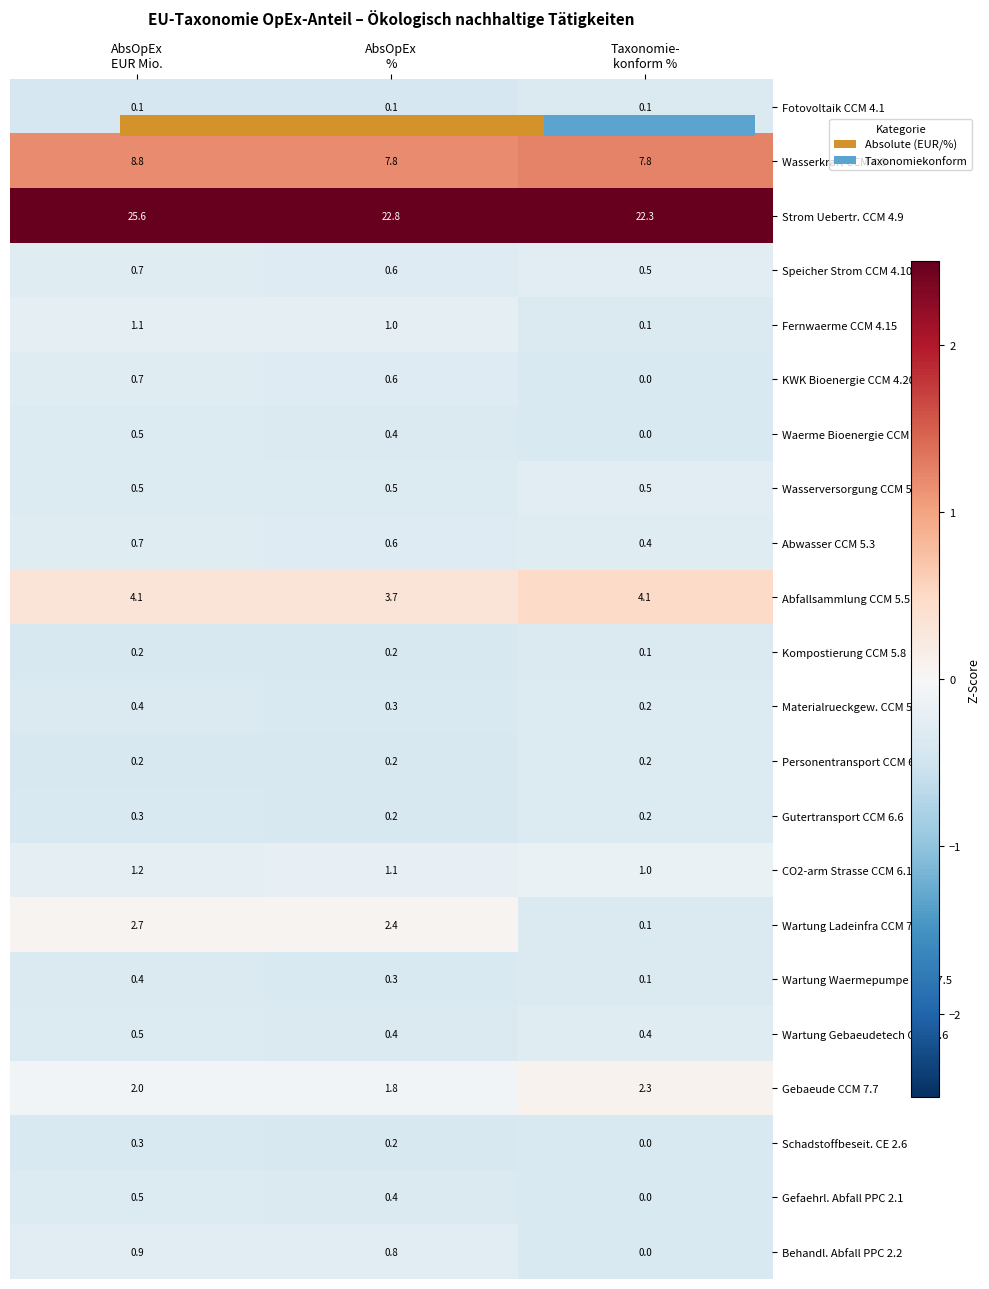

At which label is Wasserkraft CCM 4.5 closest to 1?

AbsOpEx %